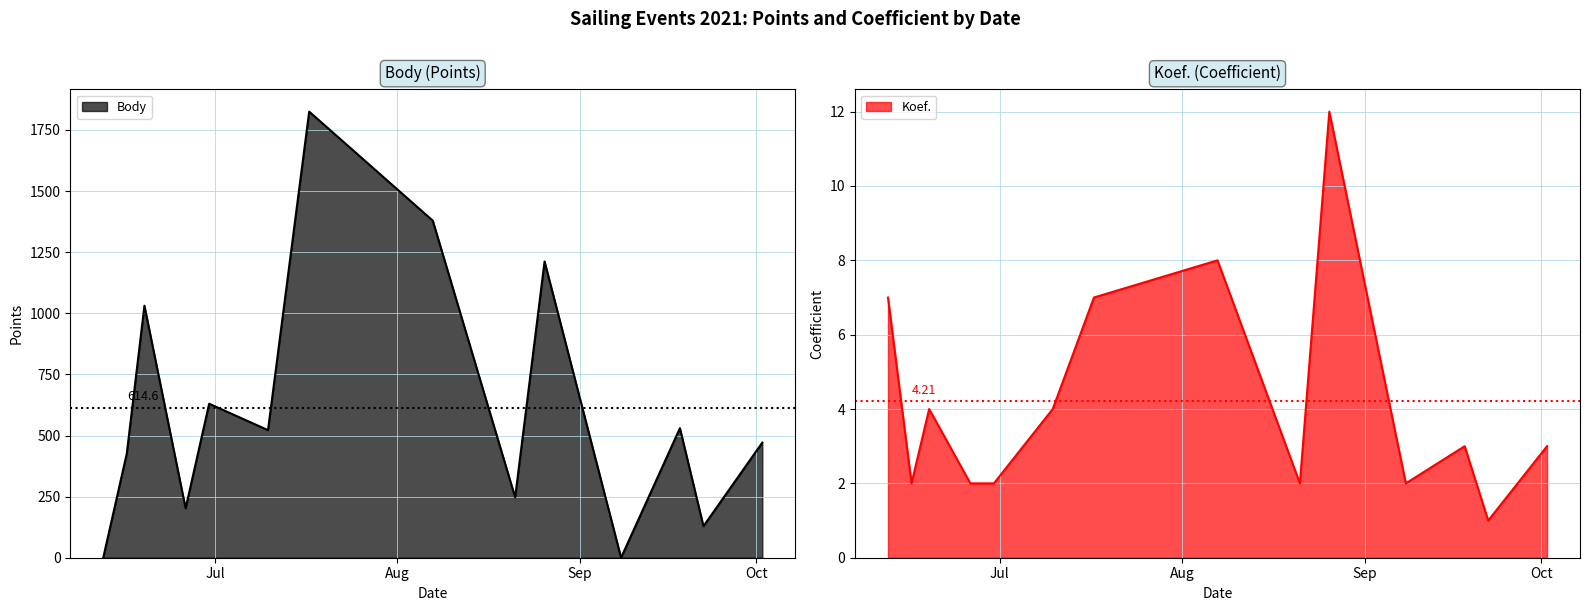

Does the chart display data point markers on the line(s)?

No